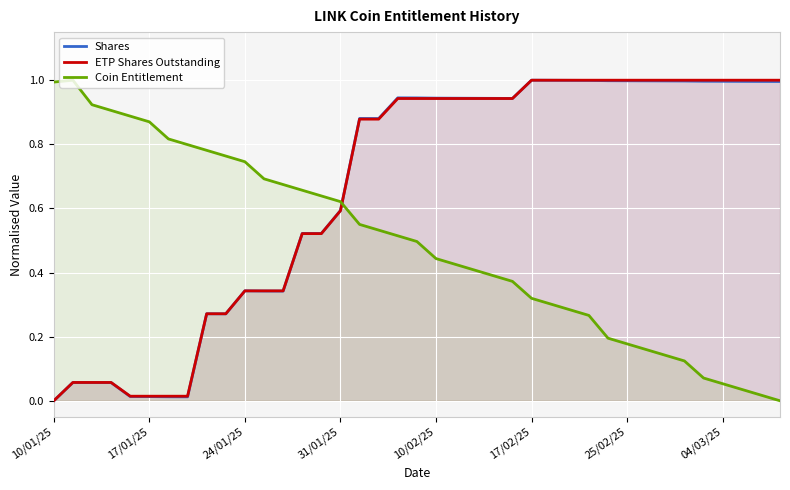

Is the value of Shares at 17/01/25 greater than the value of Coin Entitlement at 31/01/25?

No